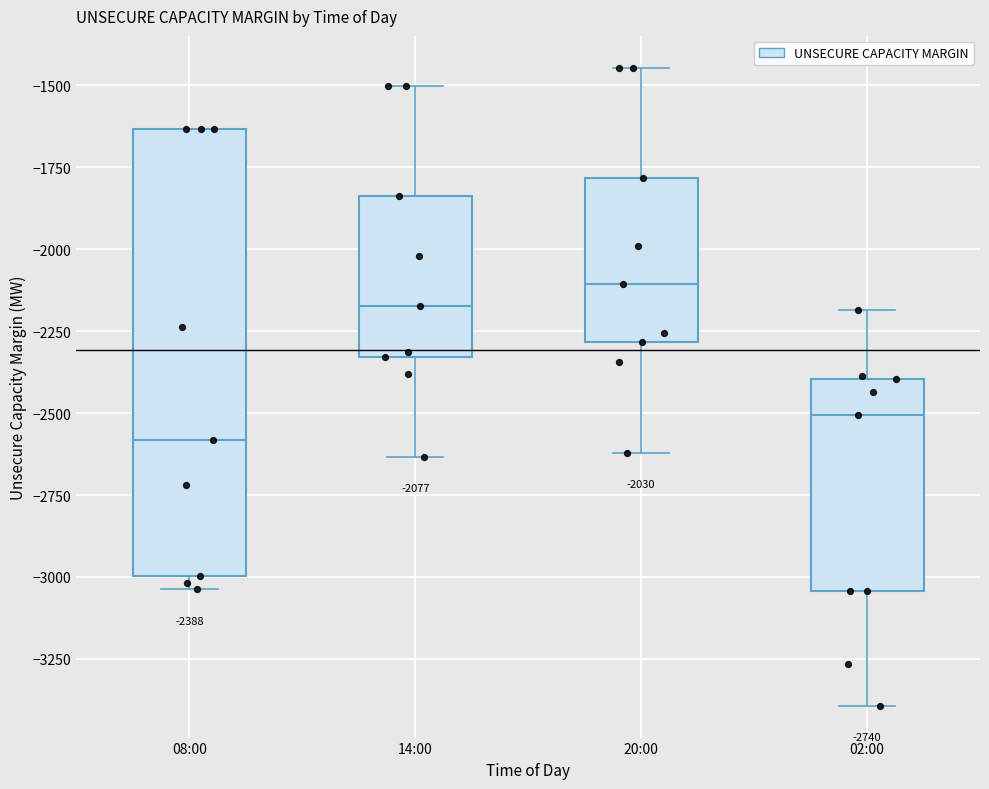

Which box is the tallest, from its lower edge to its upper edge?

08:00